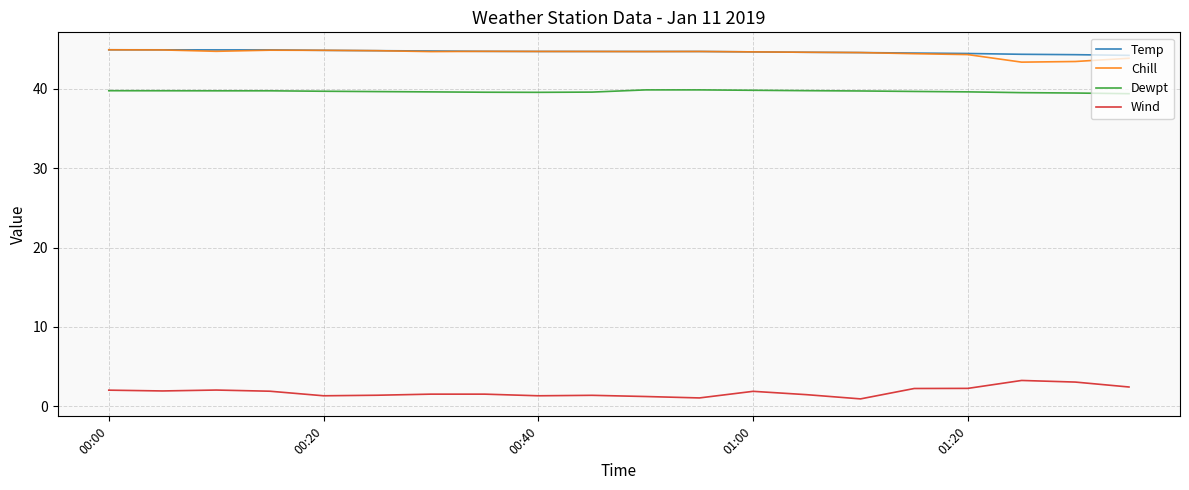

What is the maximum value for Chill?

44.9